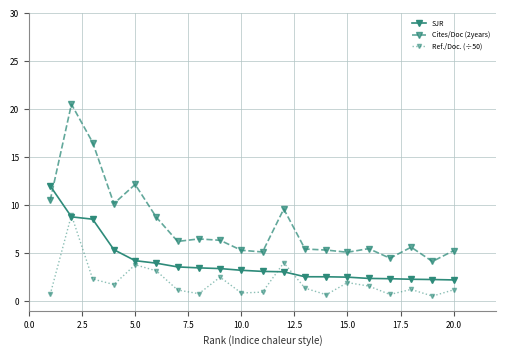

What is the highest value of the SJR series?

12.0